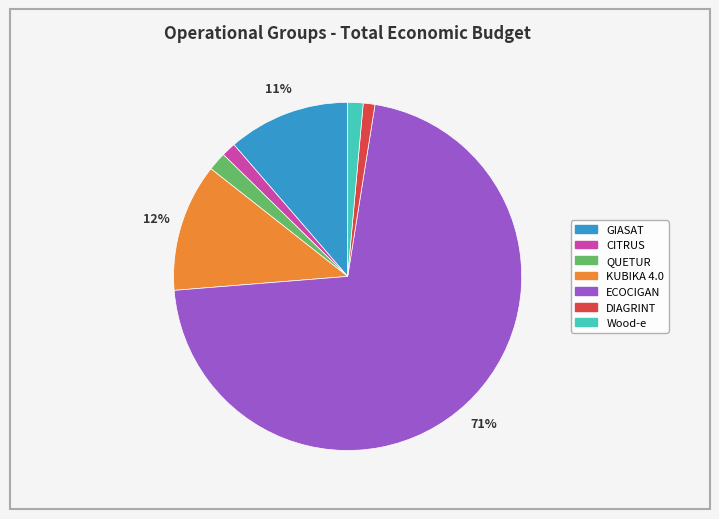

Which category accounts for the majority?

ECOCIGAN